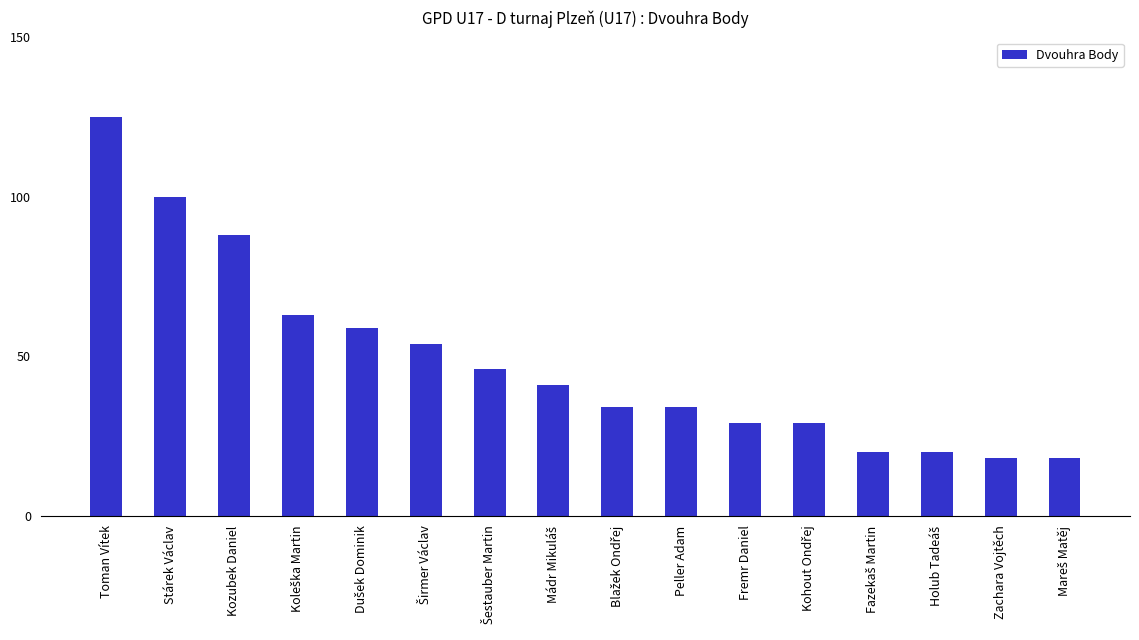

What is the sum of the values at Stárek Václav and Peller Adam?

134